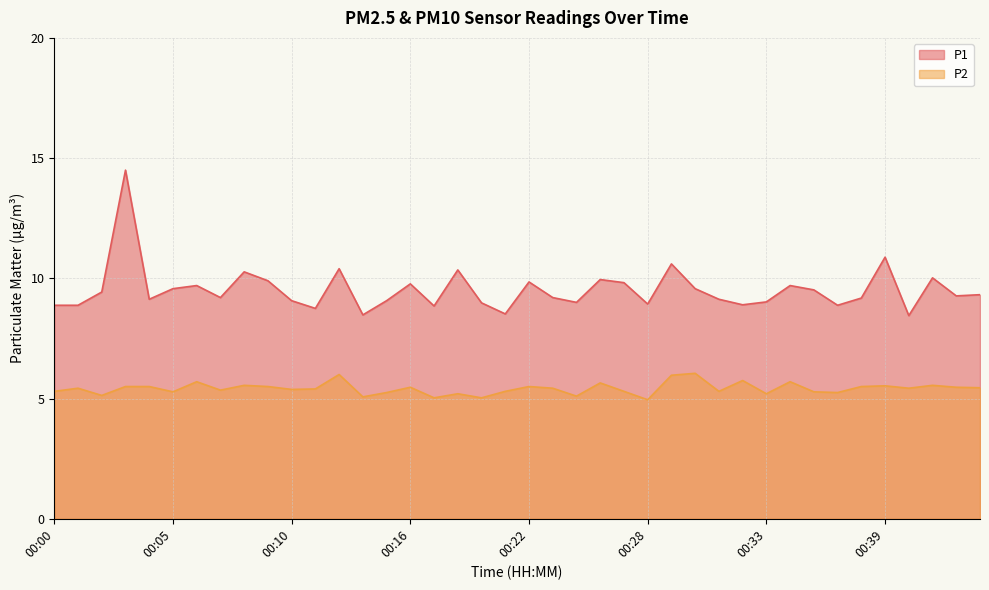

How many distinct data groups are displayed?

2